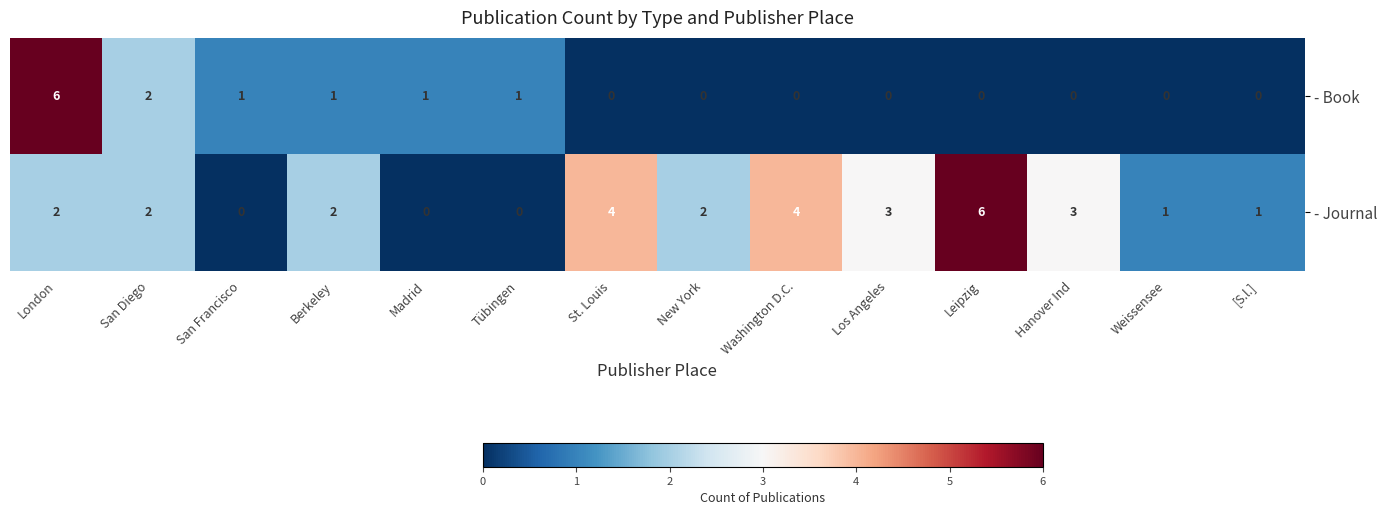

What is the maximum value for - Book?

6